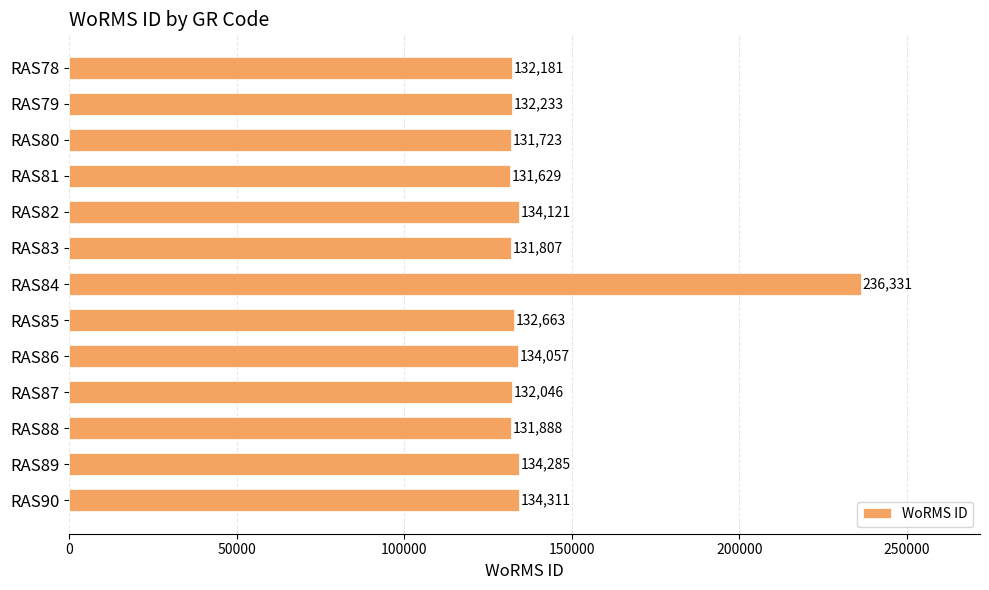

Reading top to bottom, transcribe all the data shown in this chart.

132181	132233	131723	131629	134121	131807	236331	132663	134057	132046	131888	134285	134311